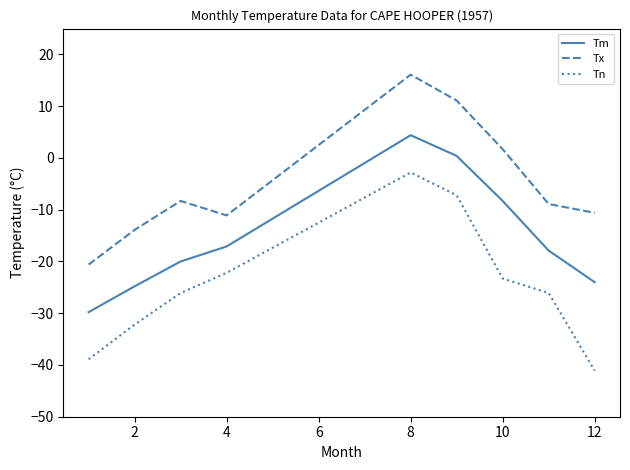

Which series has the largest total across all categories?

Tx